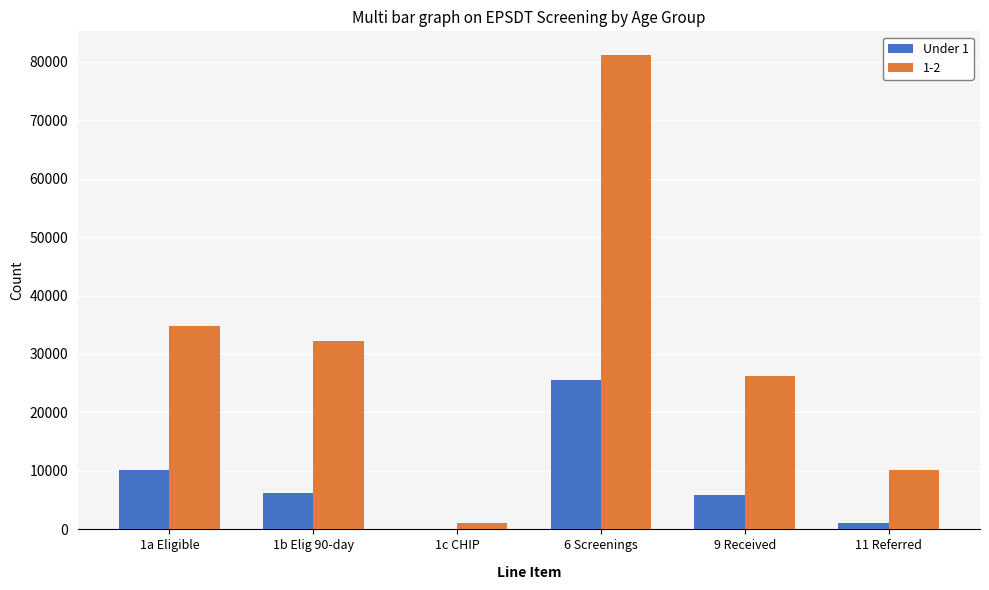

Between 1b Elig 90-day and 6 Screenings, which series saw the biggest shift?

1-2